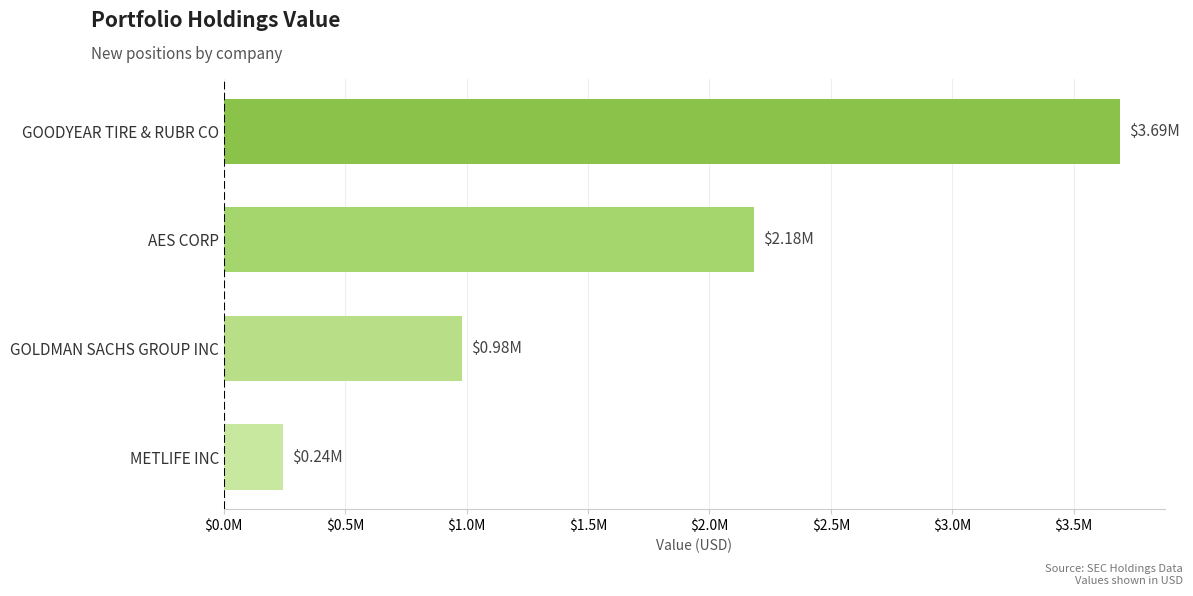

List the labels in order of value, smallest first.

METLIFE INC, GOLDMAN SACHS GROUP INC, AES CORP, GOODYEAR TIRE & RUBR CO